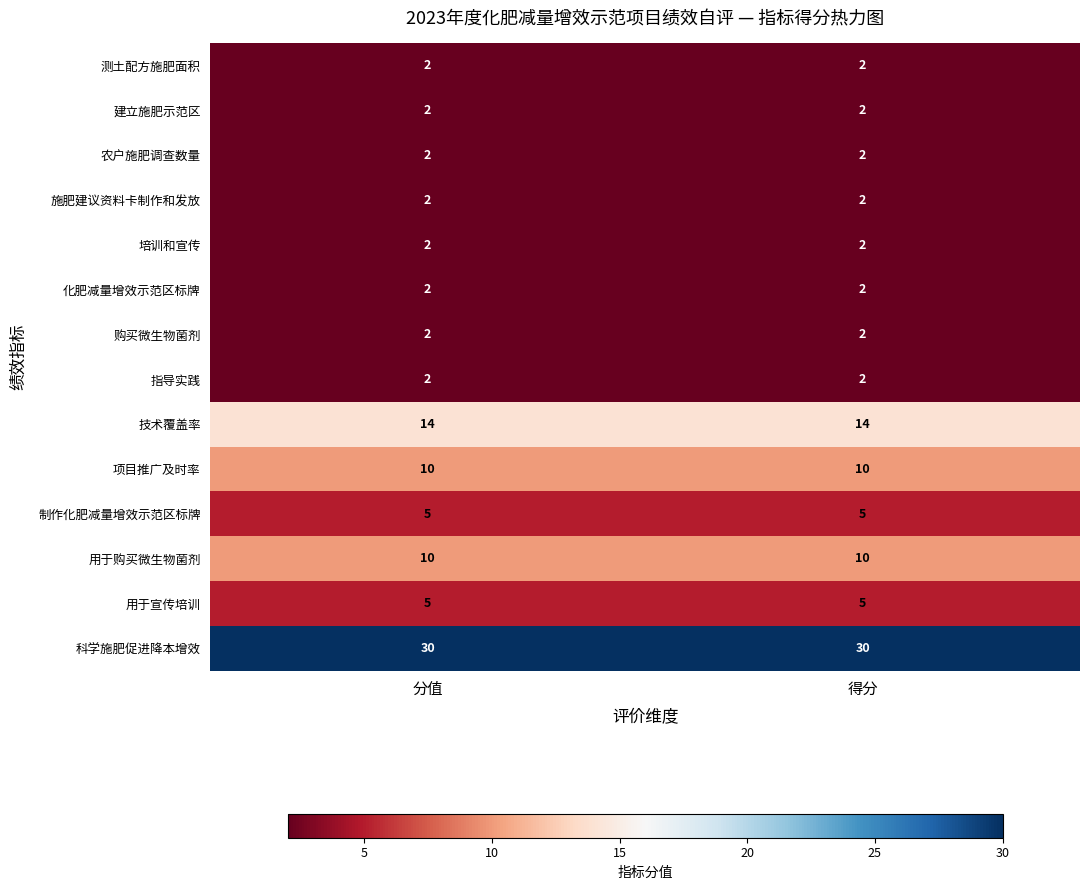

Reading left to right, transcribe all the data shown in this chart.

测土配方施肥面积: 分值=2	得分=2
建立施肥示范区: 分值=2	得分=2
农户施肥调查数量: 分值=2	得分=2
施肥建议资料卡制作和发放: 分值=2	得分=2
培训和宣传: 分值=2	得分=2
化肥减量增效示范区标牌: 分值=2	得分=2
购买微生物菌剂: 分值=2	得分=2
指导实践: 分值=2	得分=2
技术覆盖率: 分值=14	得分=14
项目推广及时率: 分值=10	得分=10
制作化肥减量增效示范区标牌: 分值=5	得分=5
用于购买微生物菌剂: 分值=10	得分=10
用于宣传培训: 分值=5	得分=5
科学施肥促进降本增效: 分值=30	得分=30